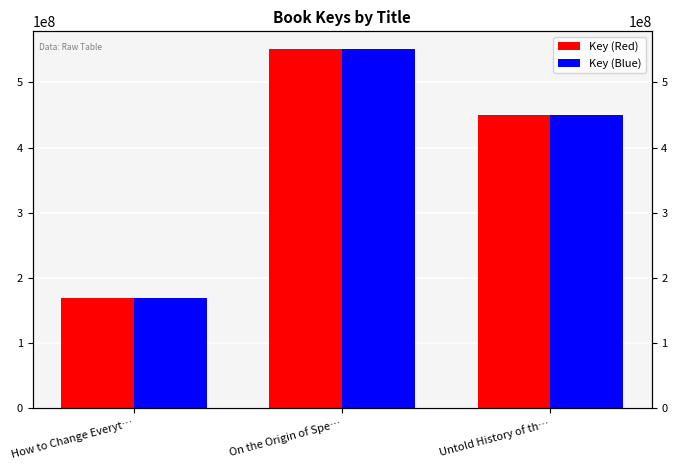

The Key (Red) series shows 169855196 at How to Change Everyt…. True or false?

True